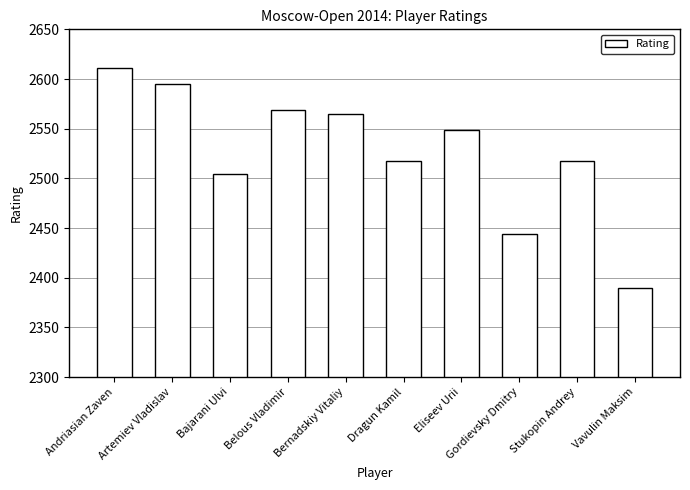

True or false: the data shows 964 at Artemiev Vladislav.

False